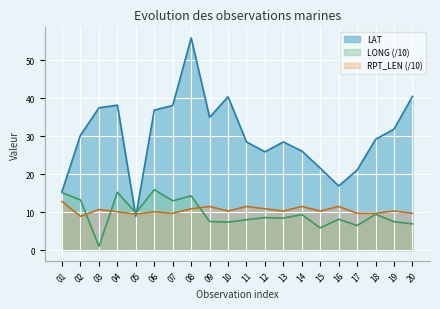

True or false: LAT has more than 1 interior local peaks.

True